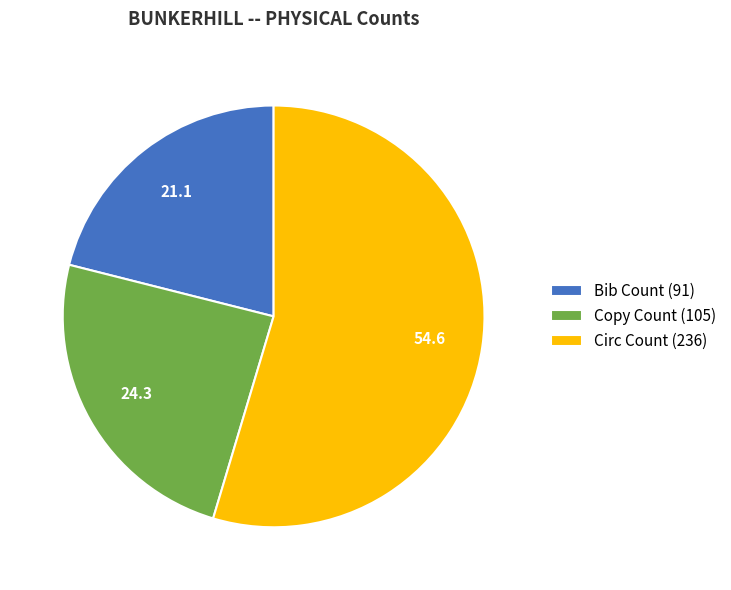

The Circ Count (236) slice represents 61% of the pie. True or false?

False